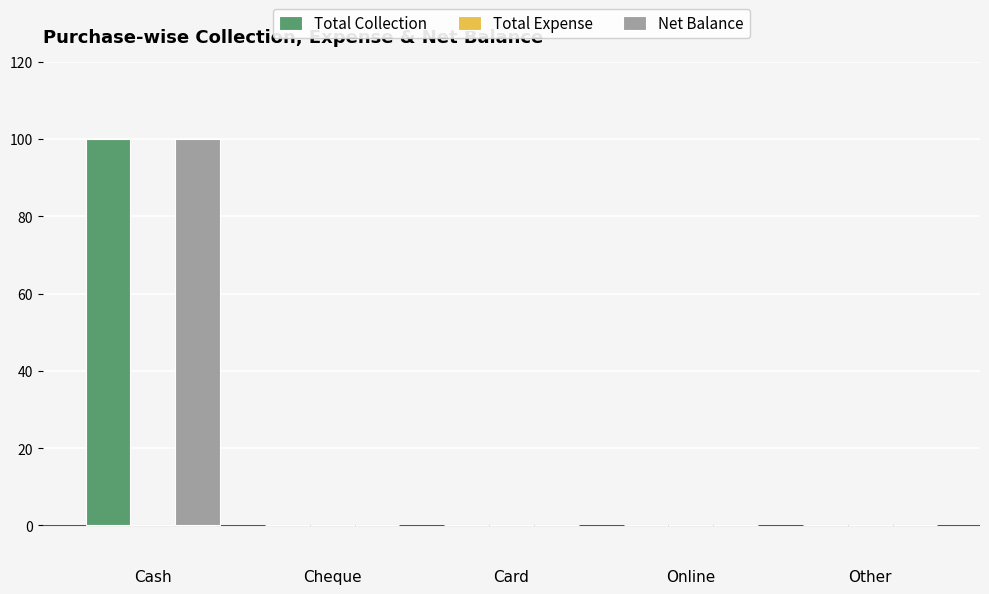

Is the value of Net Balance at Cash greater than the value of Total Collection at Cheque?

Yes